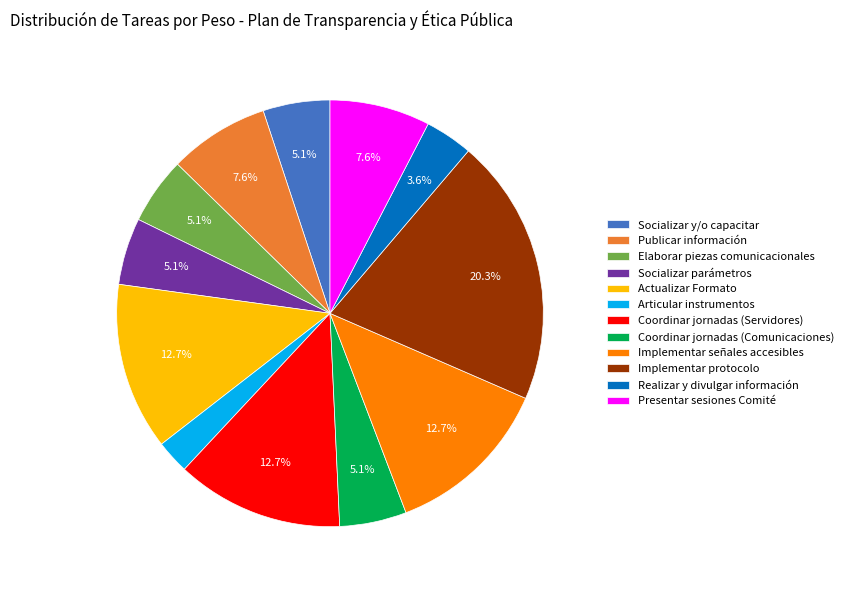

What percentage is the Socializar y/o capacitar slice, to the nearest percent?

5%